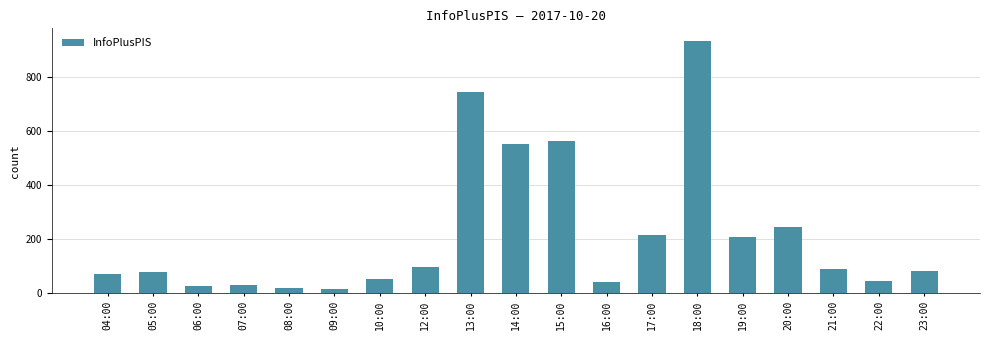

What is the change in value from 10:00 to 23:00?

+30